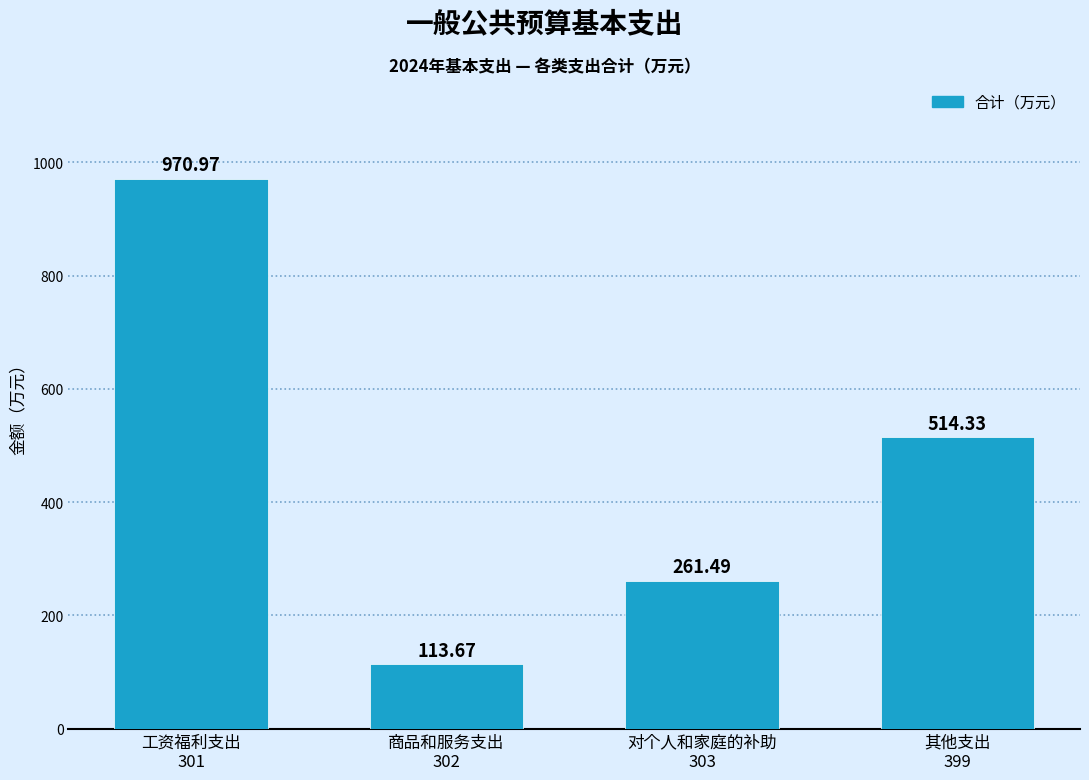

What is the difference between the second highest and minimum values?

400.7